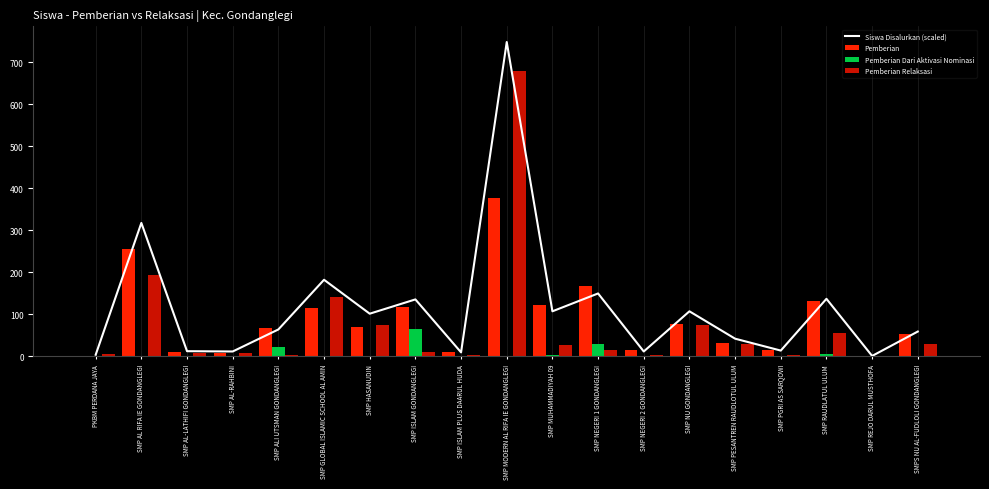

How many values are below 63?

9